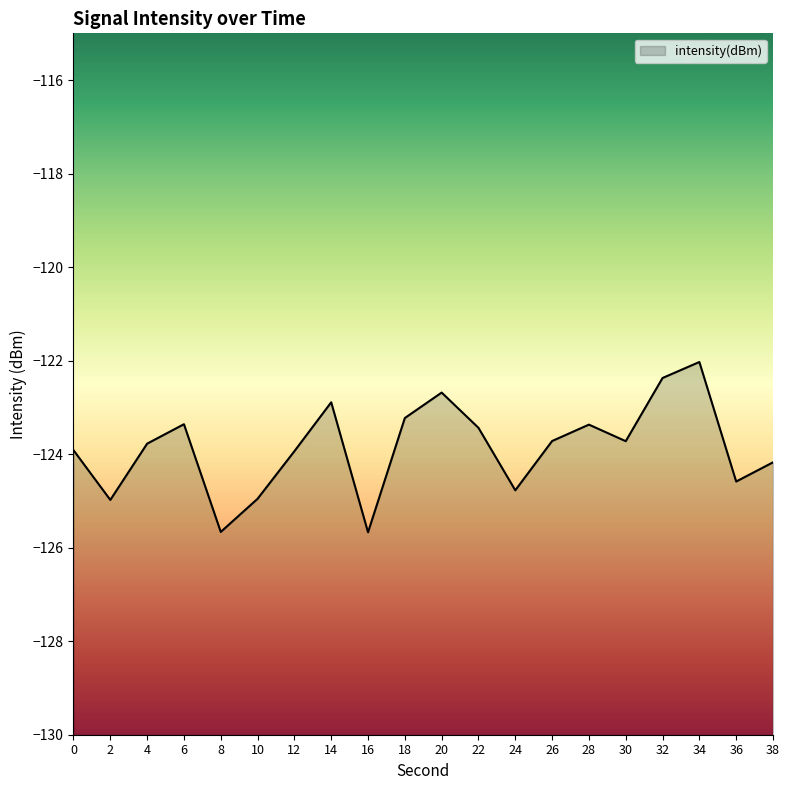

What is the minimum value shown in the chart?

-125.7